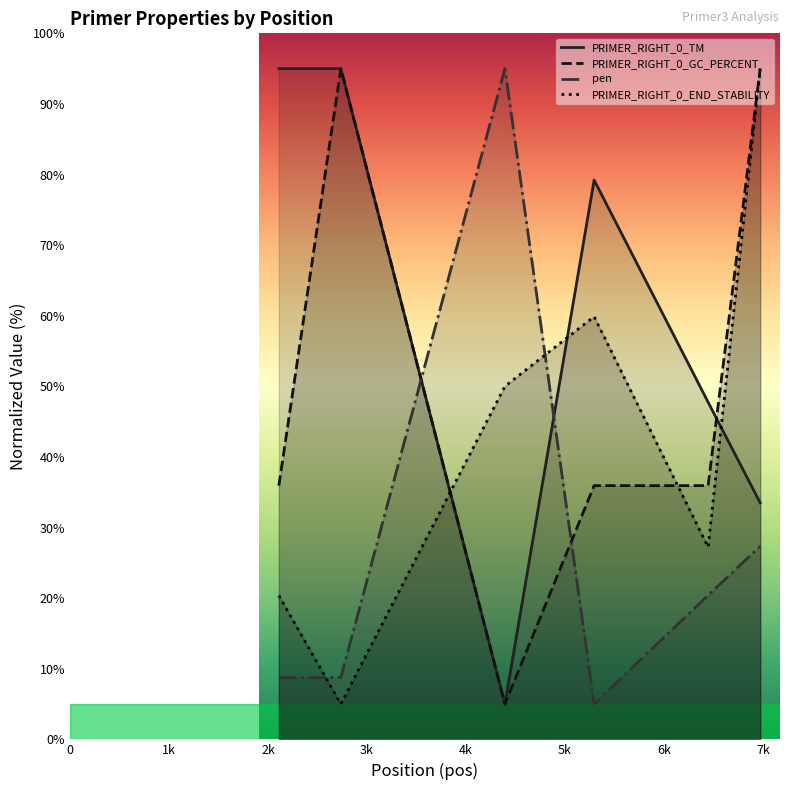

What is the difference between the maximum and second lowest values in the pen series?

86.3